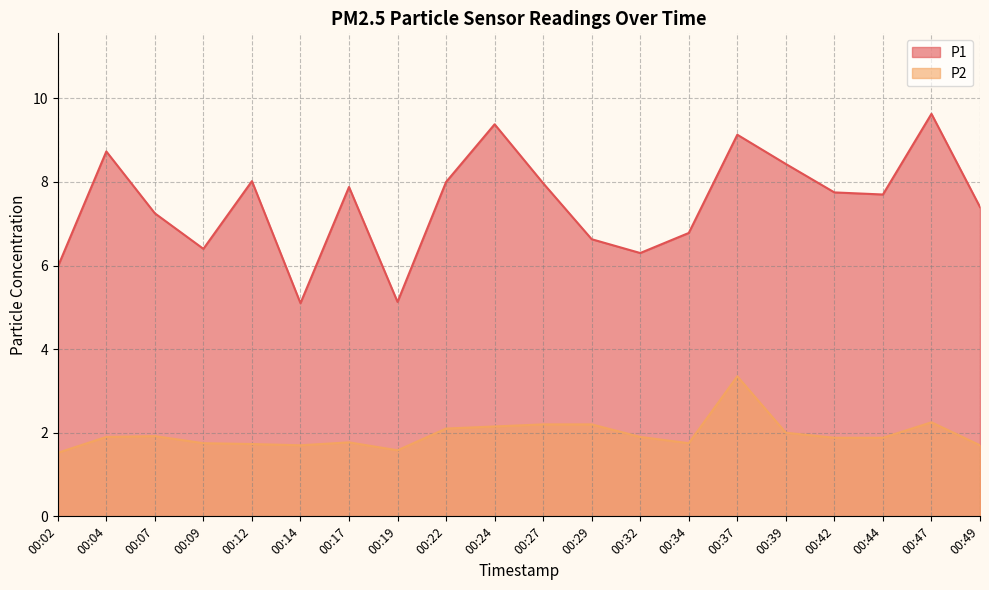

Between 00:47 and 00:17, which is larger?

00:47